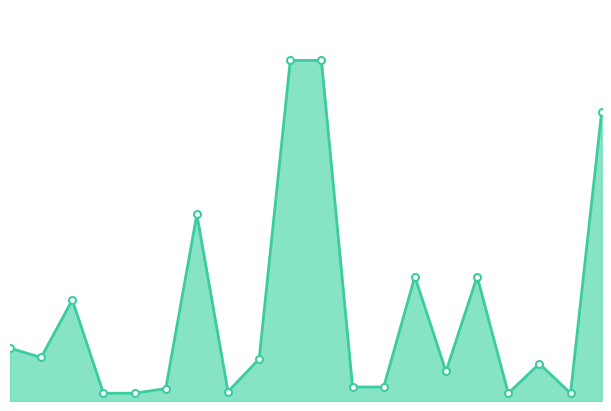

What is the maximum value shown in the chart?

219